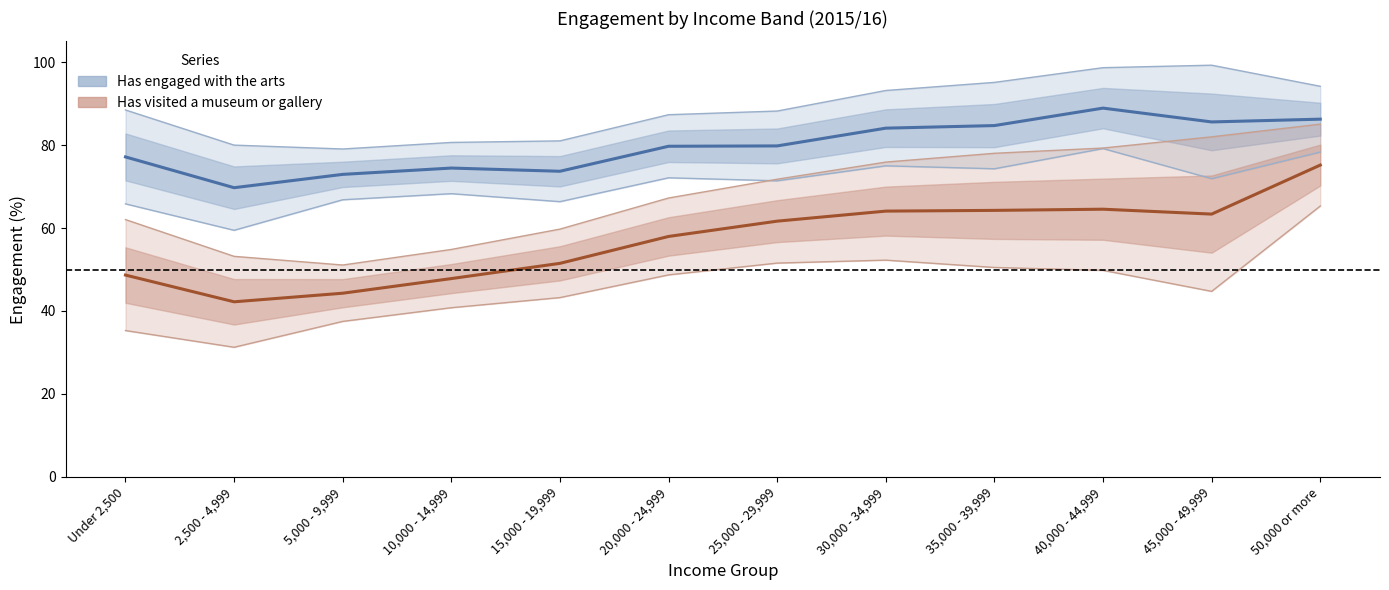

Read the Has visited a museum or gallery value at 15,000 - 19,999.

51.5